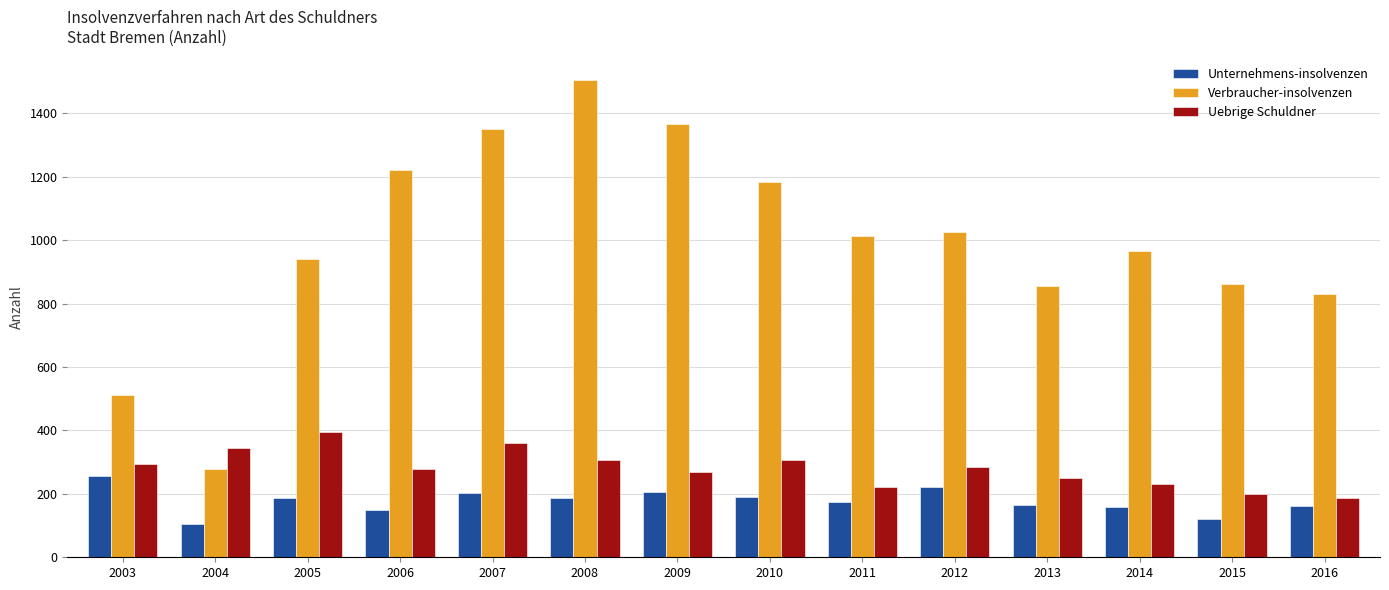

Which series has the largest total across all categories?

Verbraucher-insolvenzen